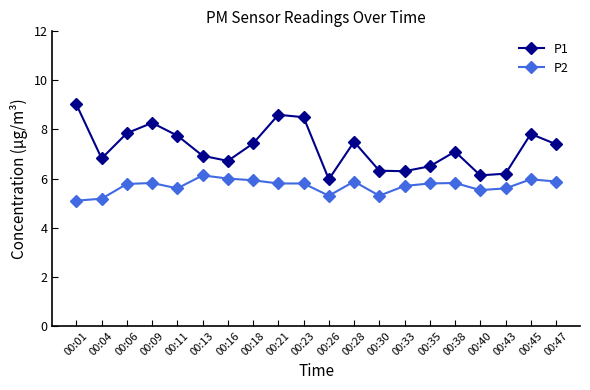

True or false: P2 has more than 2 interior local peaks.

True